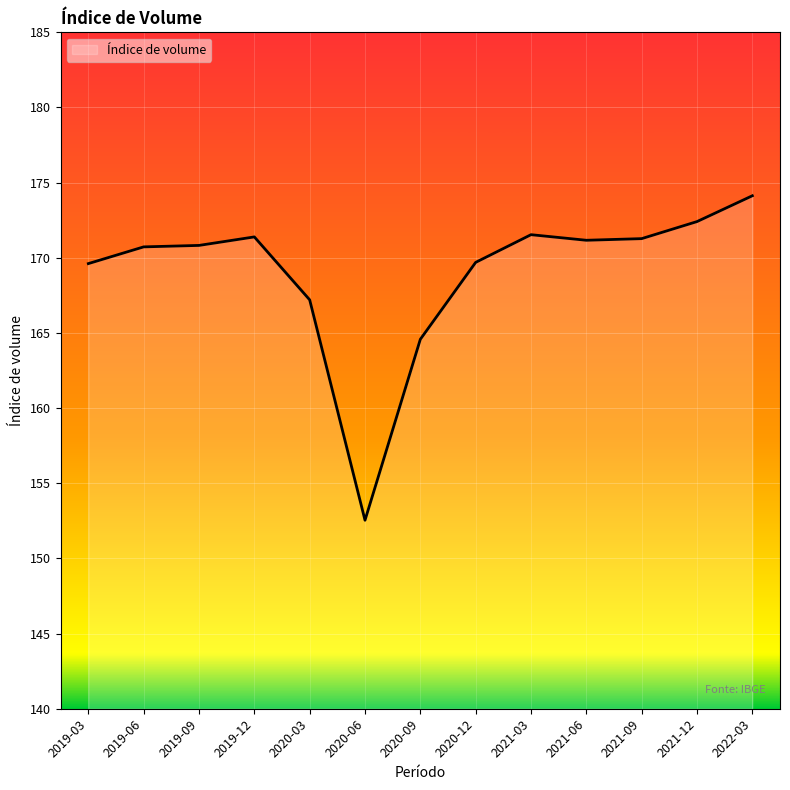

What position from the right is 2020-06?

8